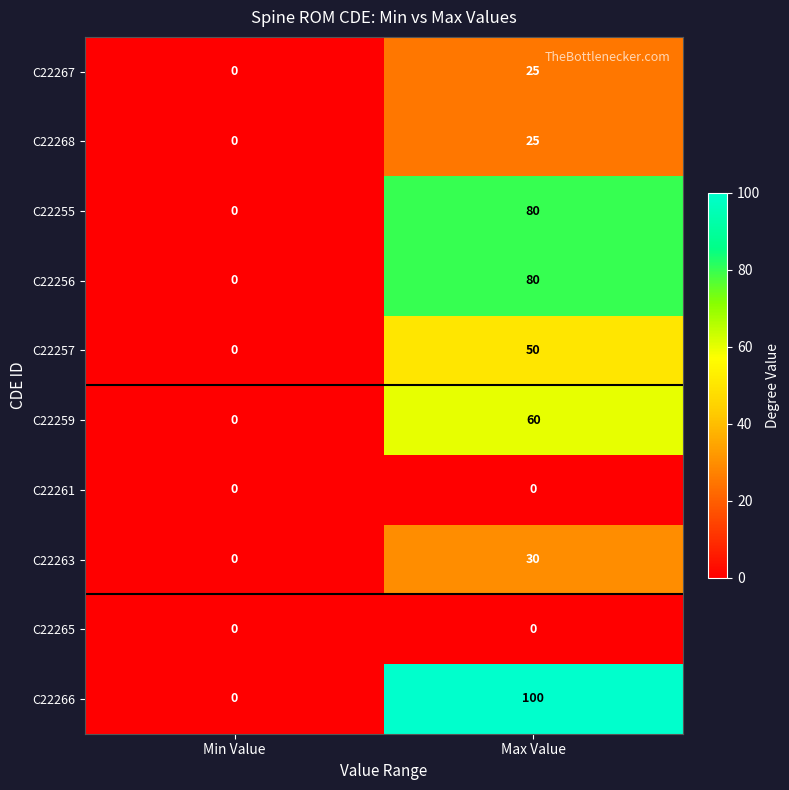

Reading right to left, list all the values displayed in this chart.

C22267: Max Value=25	Min Value=0
C22268: Max Value=25	Min Value=0
C22255: Max Value=80	Min Value=0
C22256: Max Value=80	Min Value=0
C22257: Max Value=50	Min Value=0
C22259: Max Value=60	Min Value=0
C22261: Max Value=0	Min Value=0
C22263: Max Value=30	Min Value=0
C22265: Max Value=0	Min Value=0
C22266: Max Value=100	Min Value=0